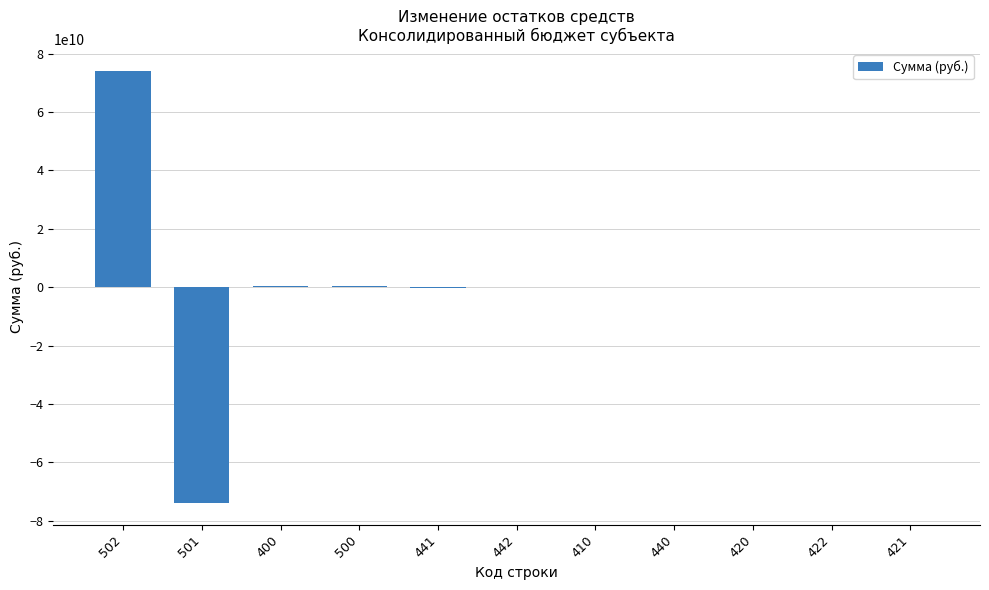

What is the greatest value displayed?

74162626732.7